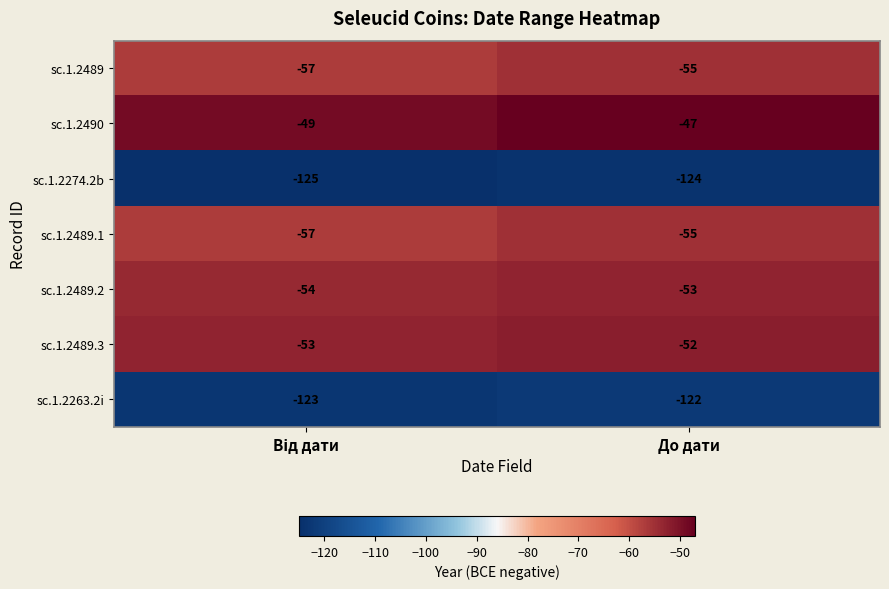

What is the greatest value displayed?

-47